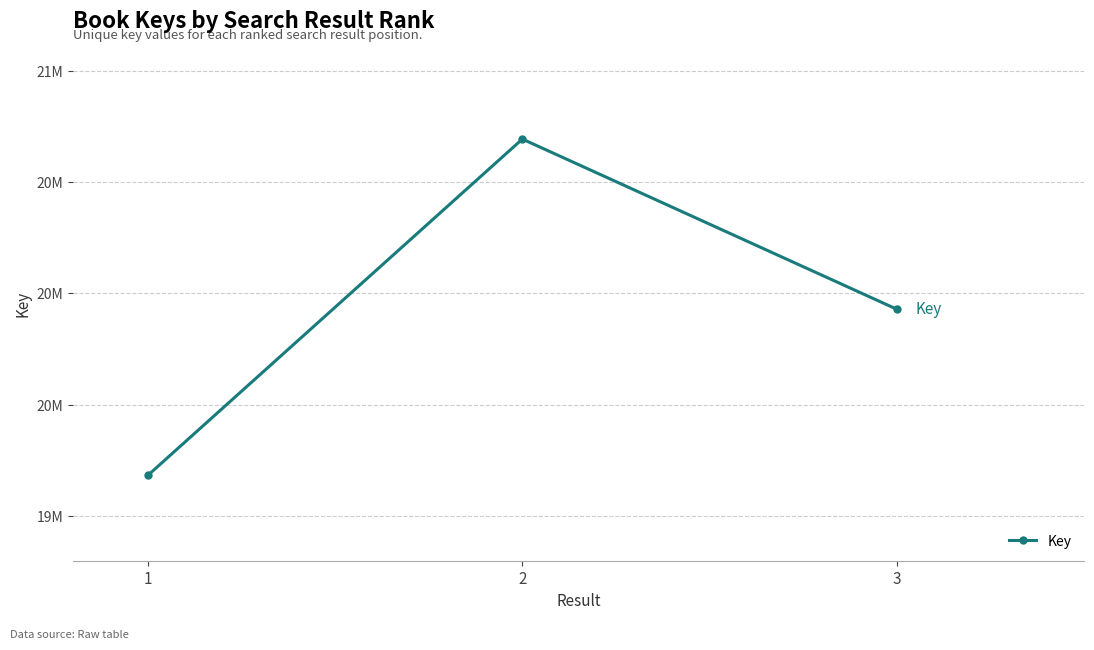

How many values are between 19181981 and 20692221?

3